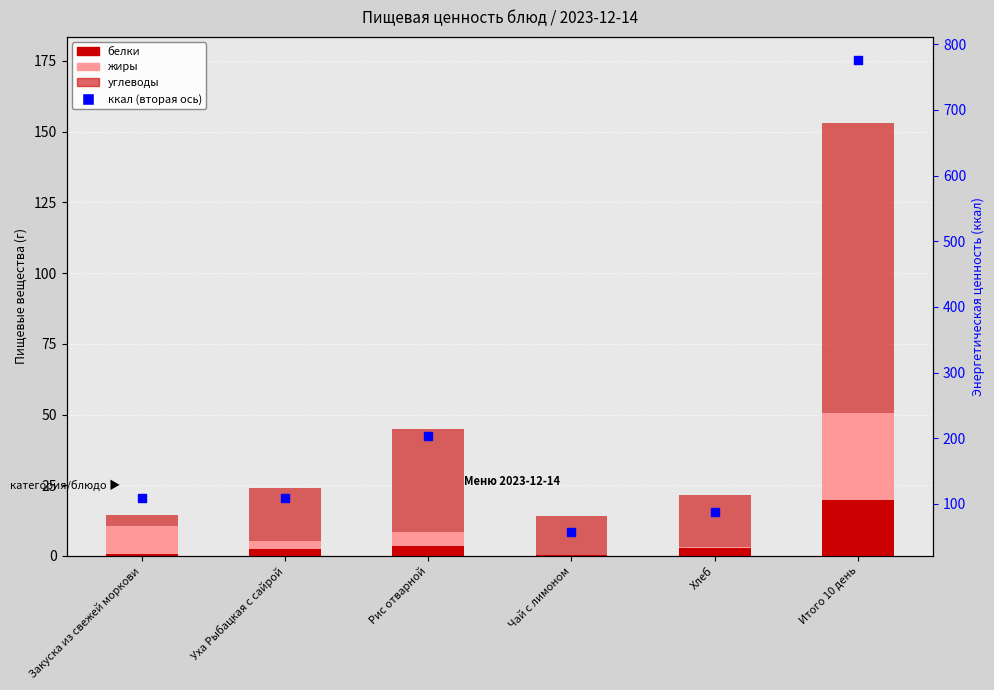

Which series has the largest total across all categories?

Энергетическая ценность (ккал)